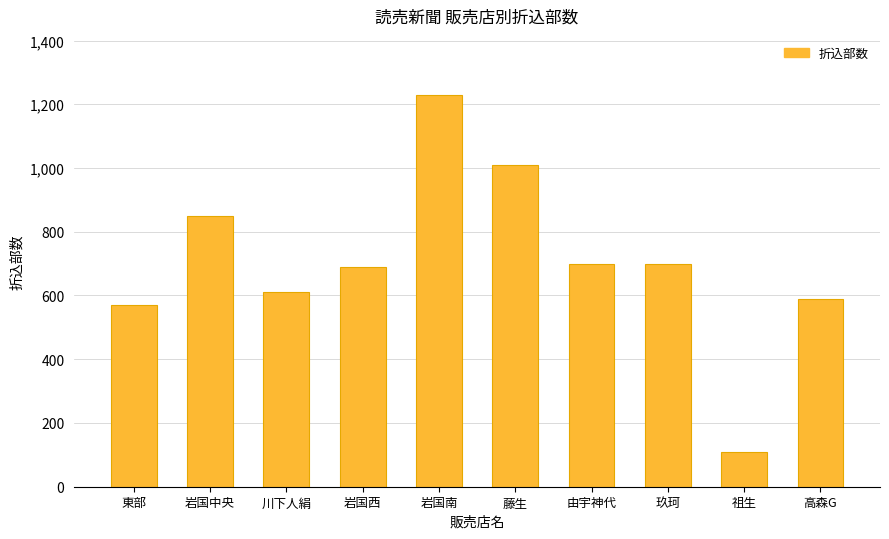

What is the sum of all values?

7060